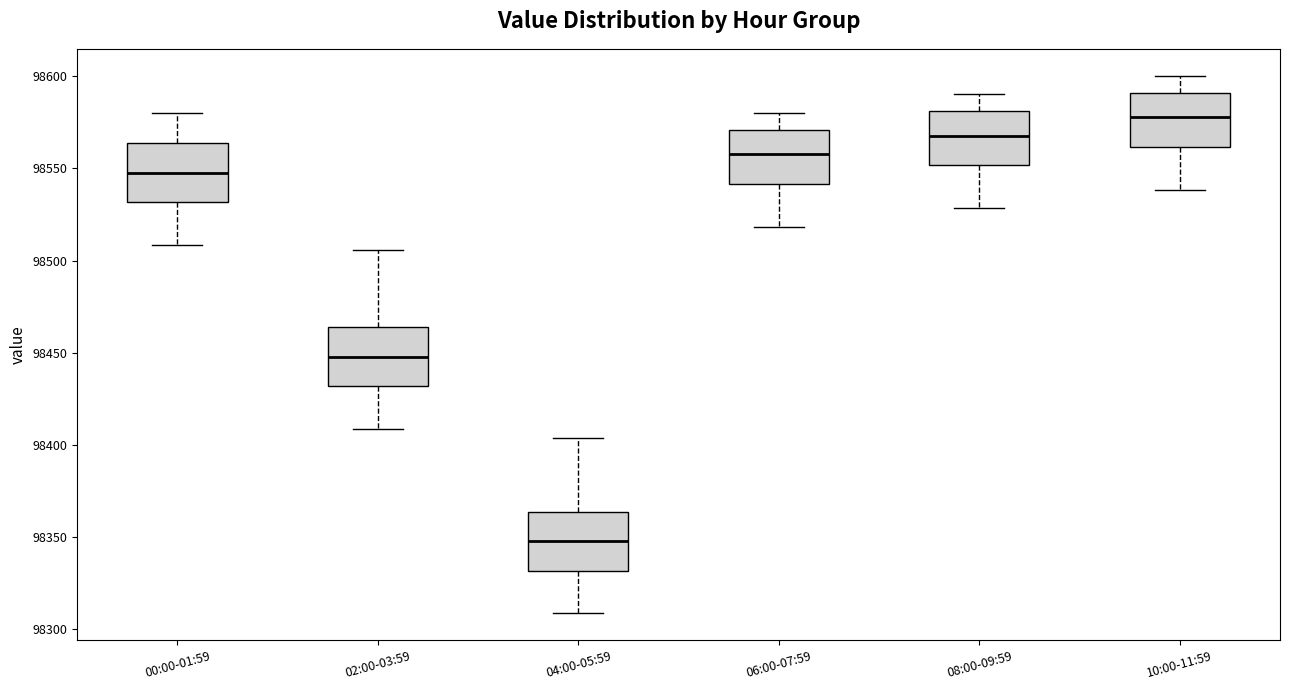

Reading left to right, transcribe this box plot: for each box, give where its median line is, the range the box spans, and where its two whiskers end, as read against the y-axis. The values are not printed on the chart, so give them approximately, as read against the axis.

00:00-01:59: median 98550, box 98530 to 98565, whiskers 98510 to 98580
02:00-03:59: median 98450, box 98430 to 98465, whiskers 98410 to 98505
04:00-05:59: median 98350, box 98330 to 98365, whiskers 98310 to 98405
06:00-07:59: median 98560, box 98540 to 98570, whiskers 98520 to 98580
08:00-09:59: median 98570, box 98550 to 98580, whiskers 98530 to 98590
10:00-11:59: median 98580, box 98560 to 98590, whiskers 98540 to 98600